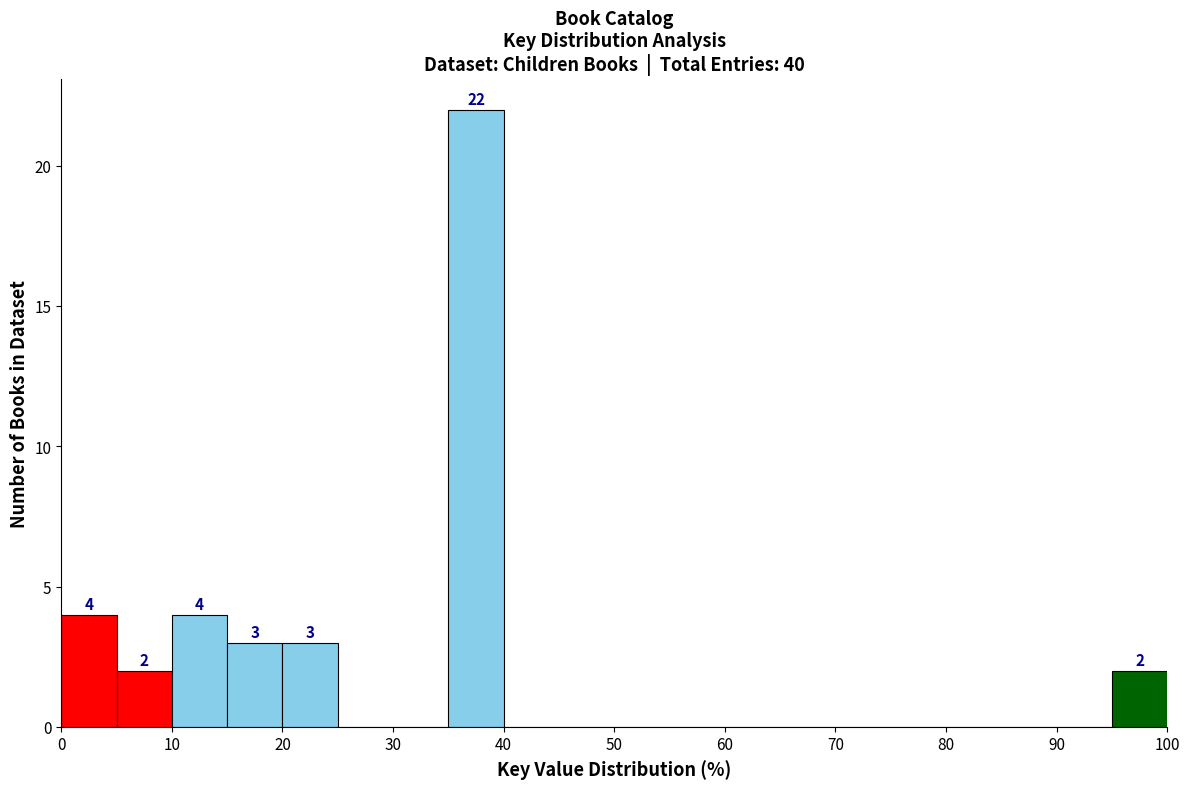

Which range on the x-axis has the tallest bar?

35 to 40